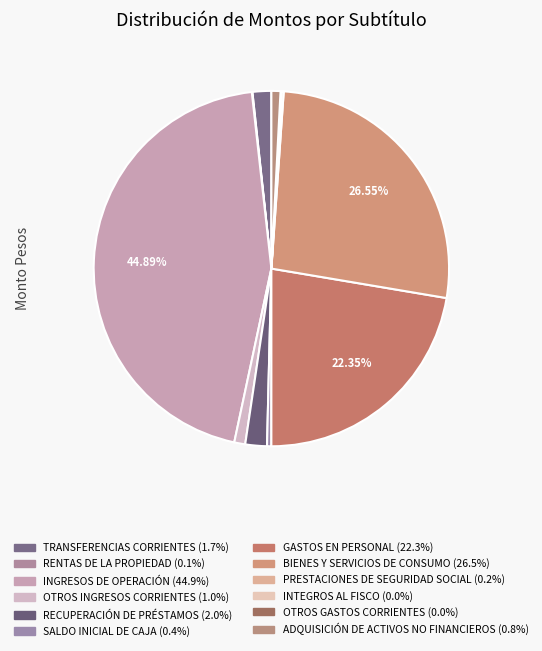

What portion of the pie excludes PRESTACIONES DE SEGURIDAD SOCIAL?

99.8%